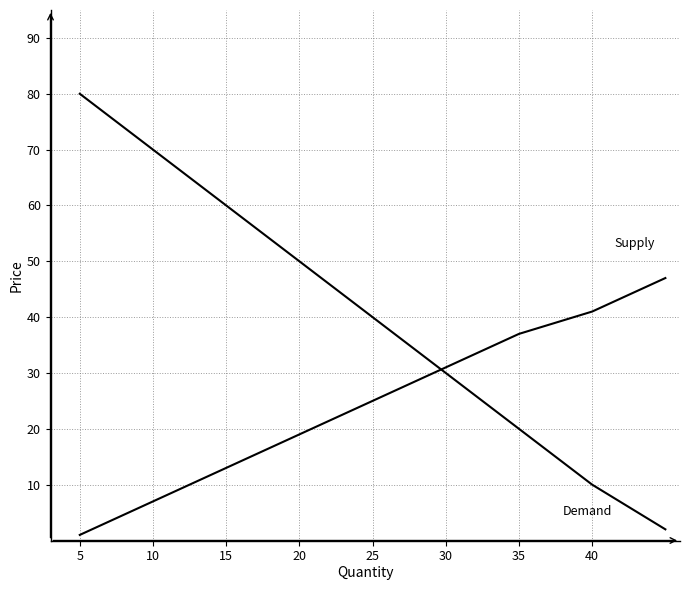

Which label corresponds to the largest value in the chart?

5